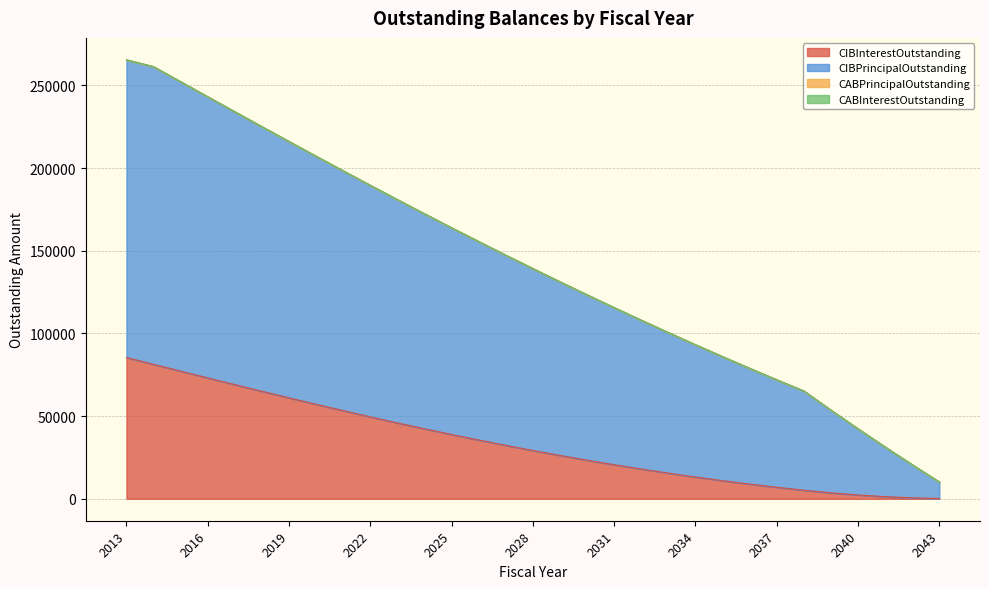

Which series changed the most between 2024 and 2041?

CIBPrincipalOutstanding